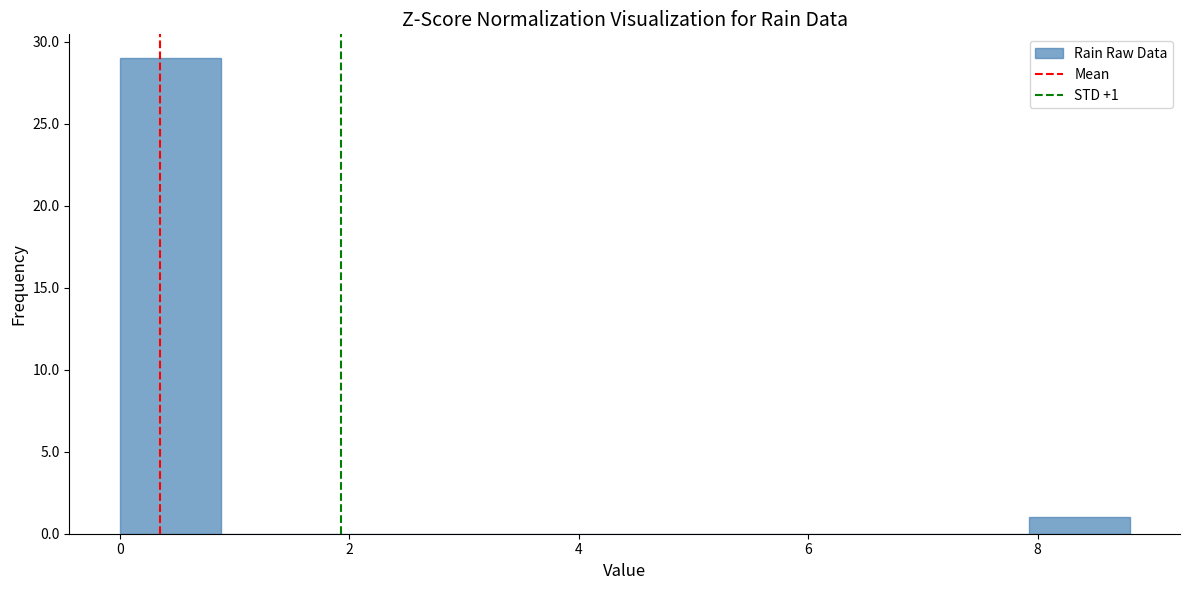

Which range on the x-axis has the tallest bar?

0.00 to 0.88